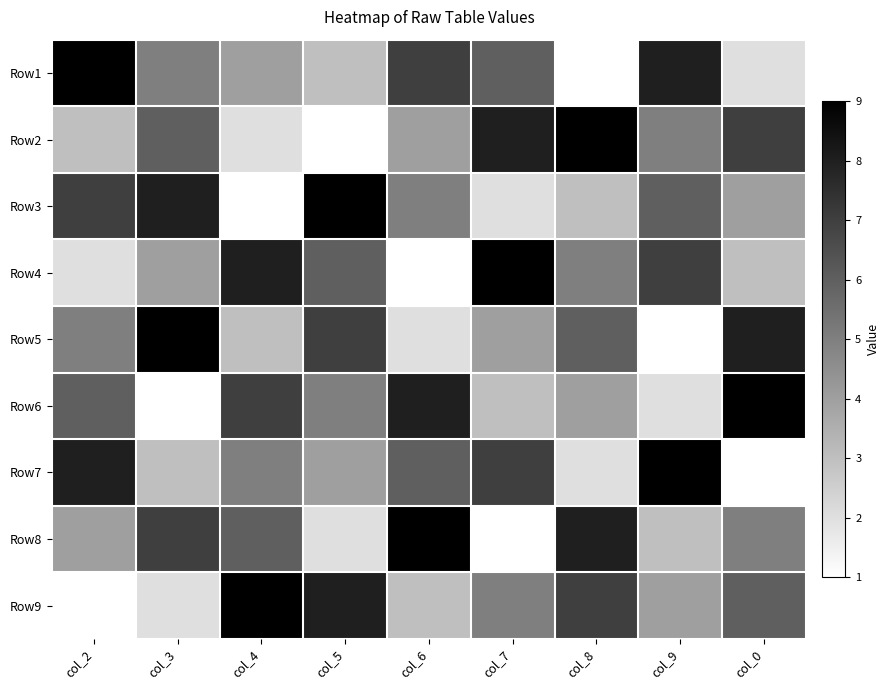

Which label corresponds to the smallest value in the chart?

col_8